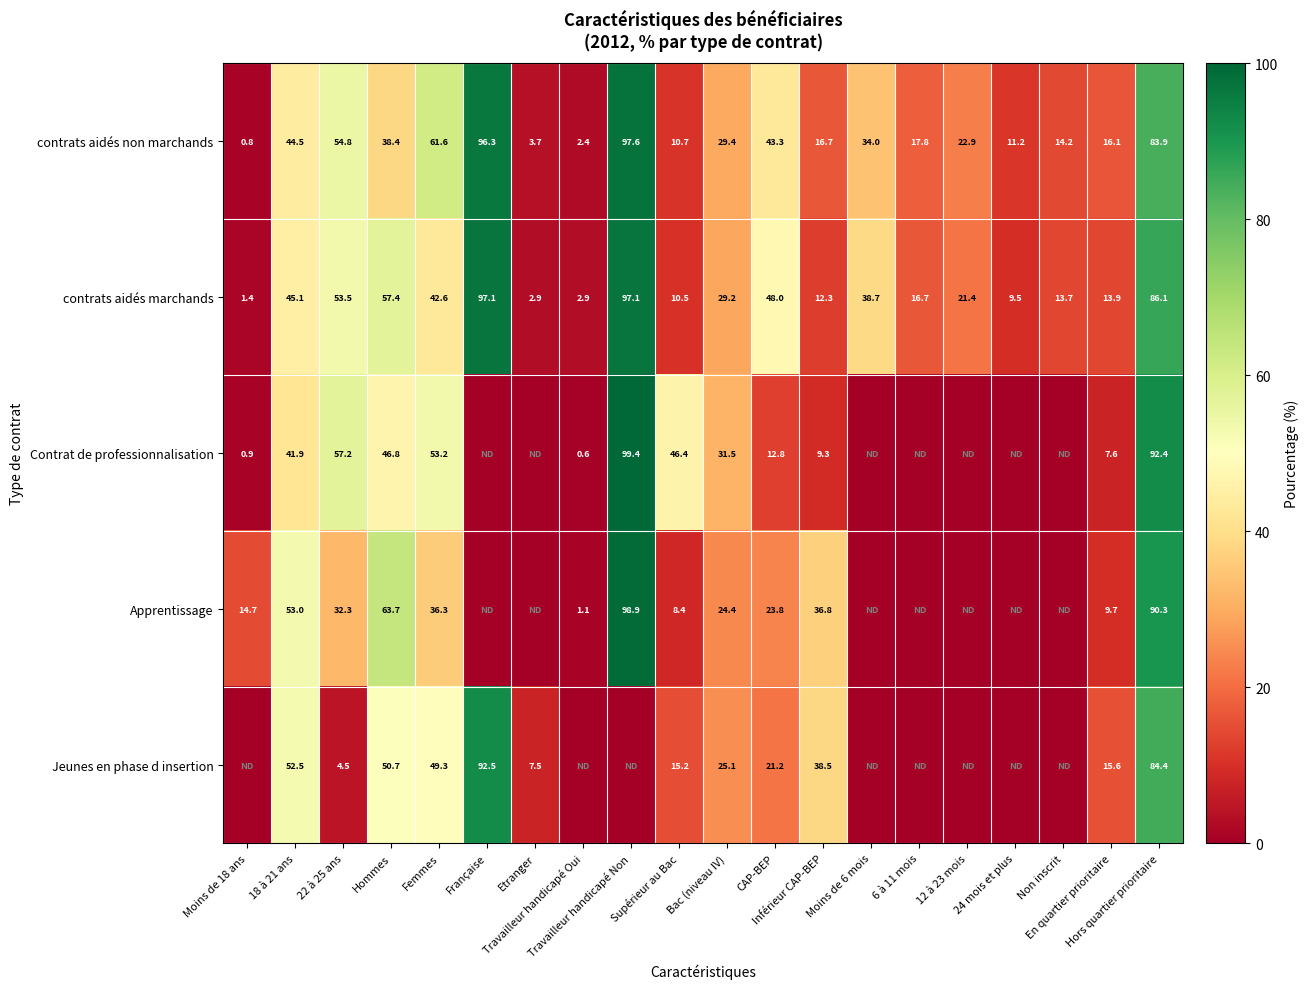

What is the difference between the second highest and minimum values in the contrats aidés marchands series?

95.7